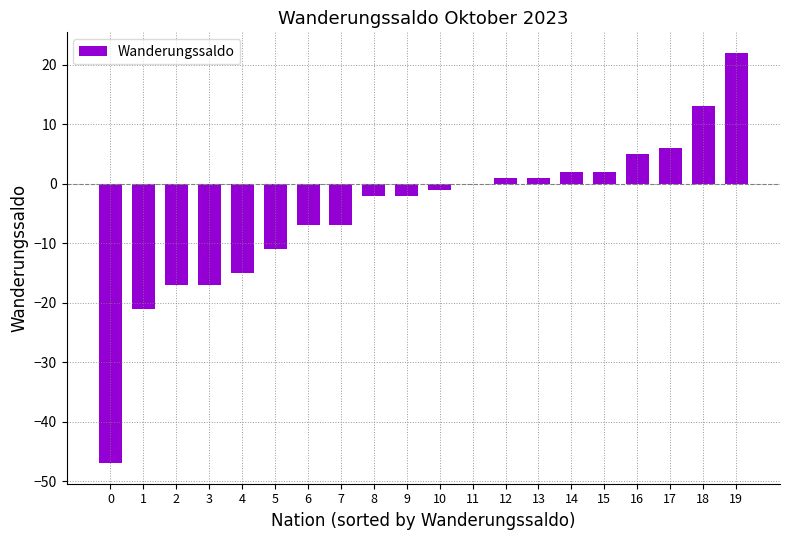

The chart shows a value of 2 at 14. True or false?

True